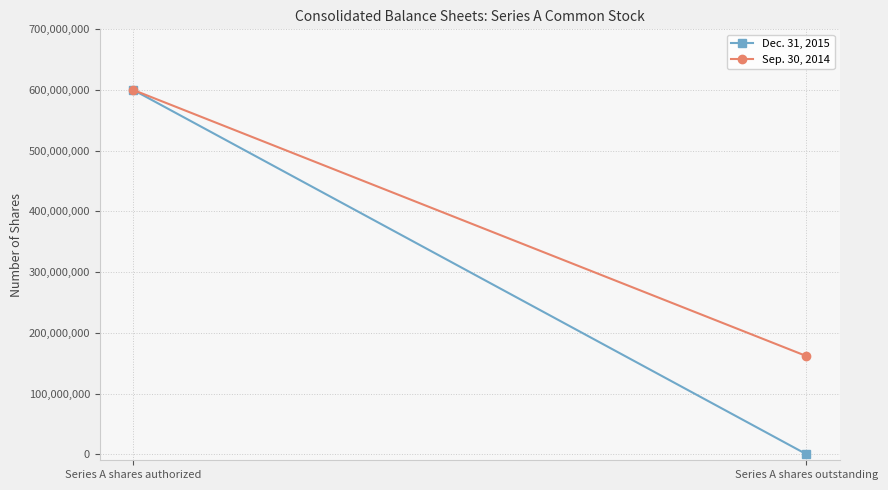

Rank the series at Series A shares outstanding from highest to lowest value.

Sep. 30, 2014, Dec. 31, 2015